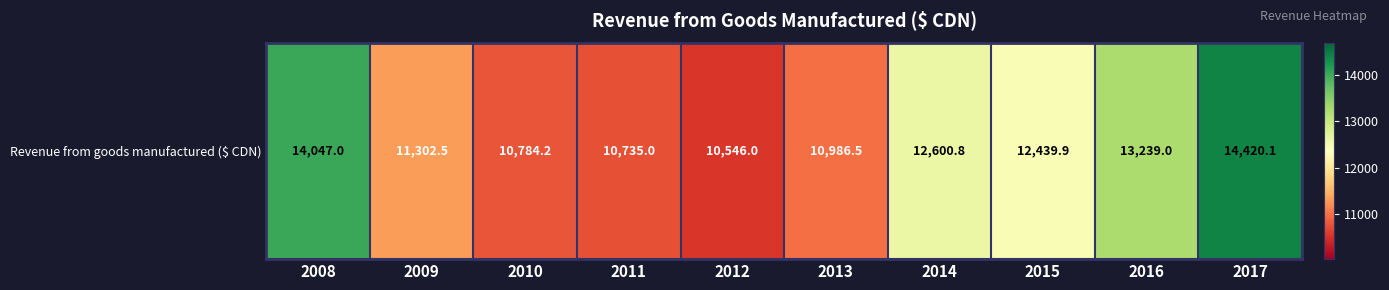

Which category has the lowest value across all series?

2012